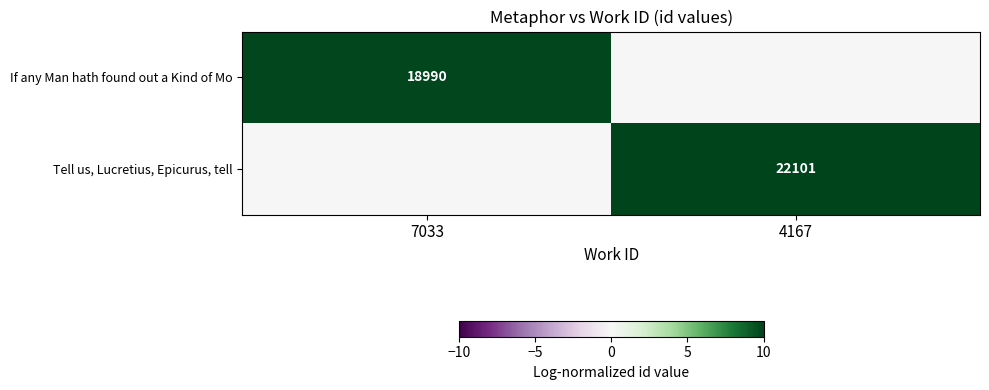

True or false: Tell us, Lucretius, Epicurus, tell has a value of 11522 at 4167.

False